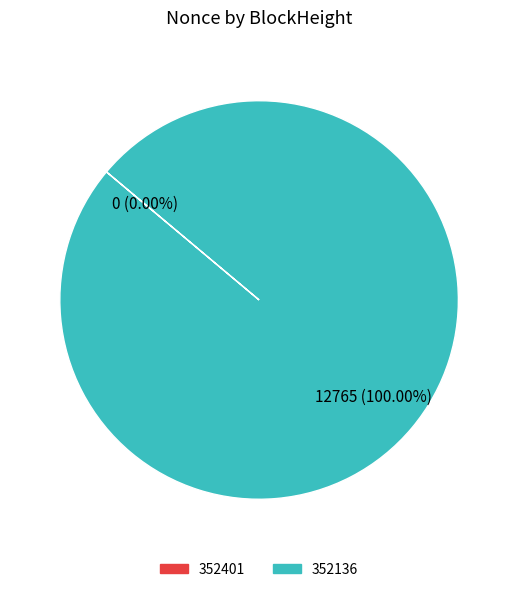

How many segments does this pie chart have?

2